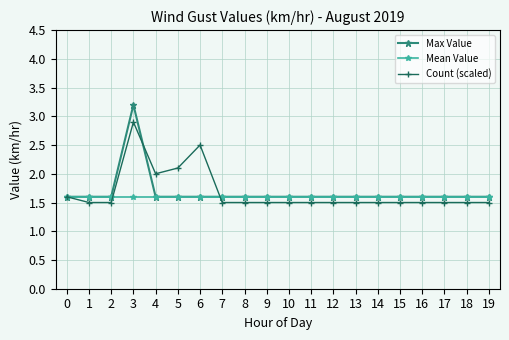

At which category is the sum across all series the highest?

3